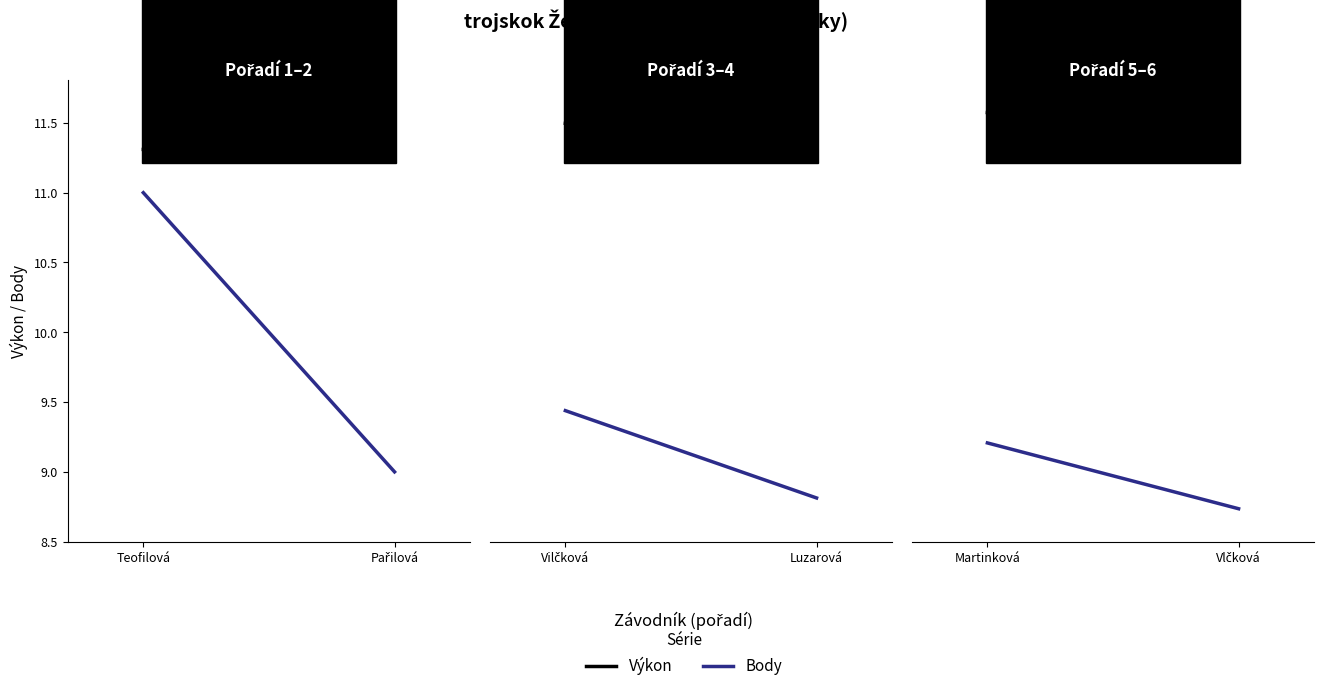

What position from the right is Martinková?

2